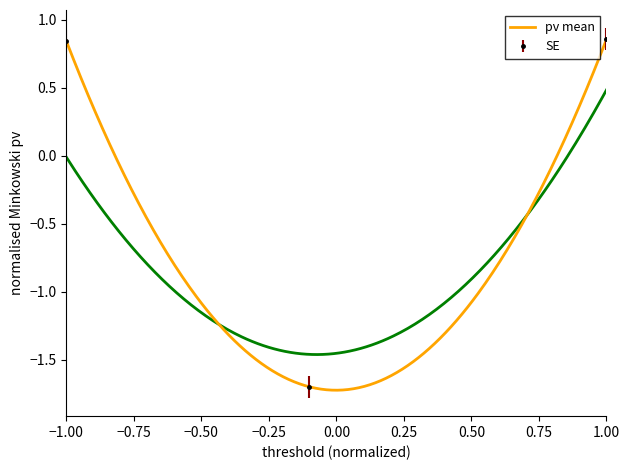

How many data points in SE are above 0?

2